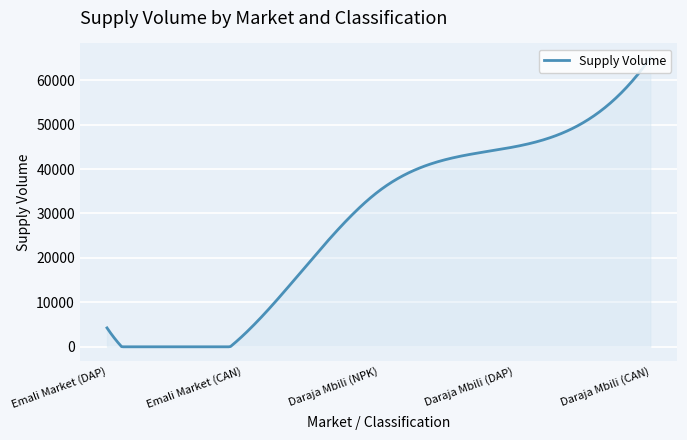

What is the average value?

28235.6